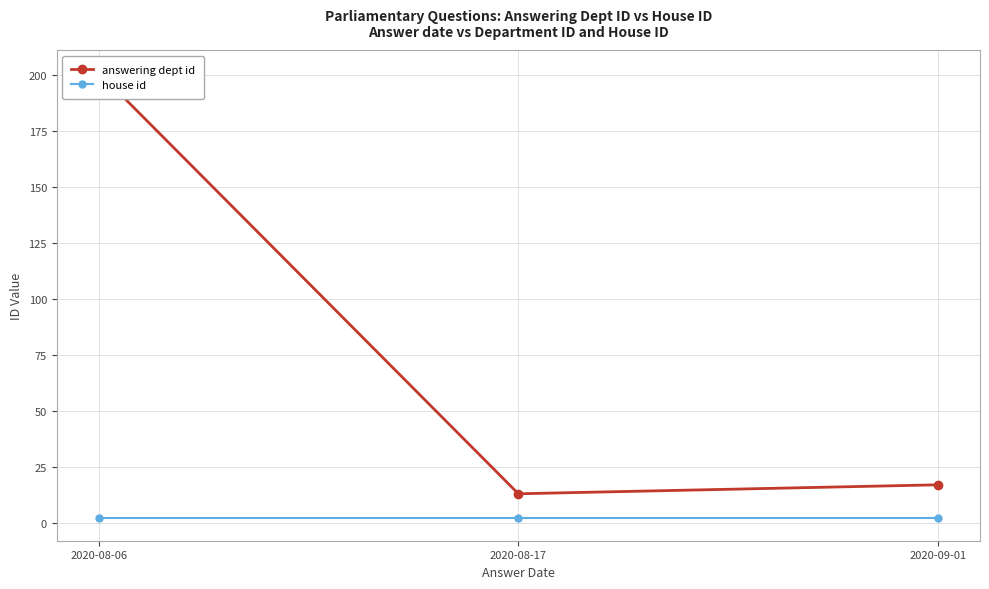

Between 2020-08-17 and 2020-09-01, which series saw the biggest shift?

answering dept id